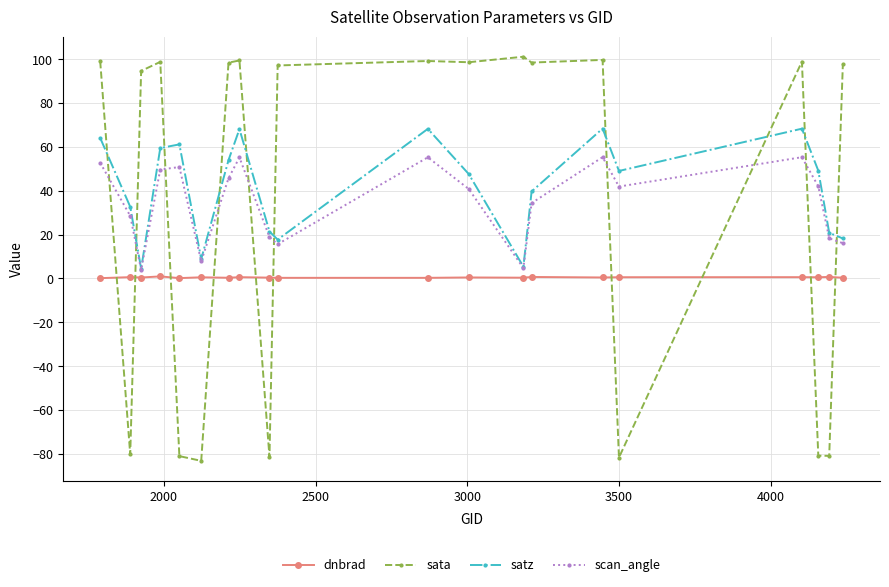

What is the greatest value displayed?

101.1